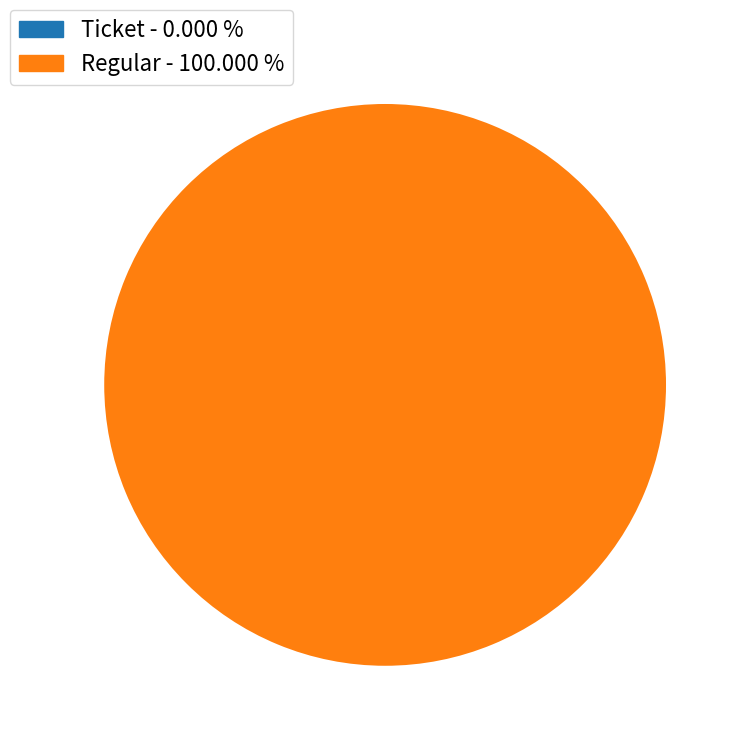

Does Ticket (io_index=0) account for over 50% of the chart?

No